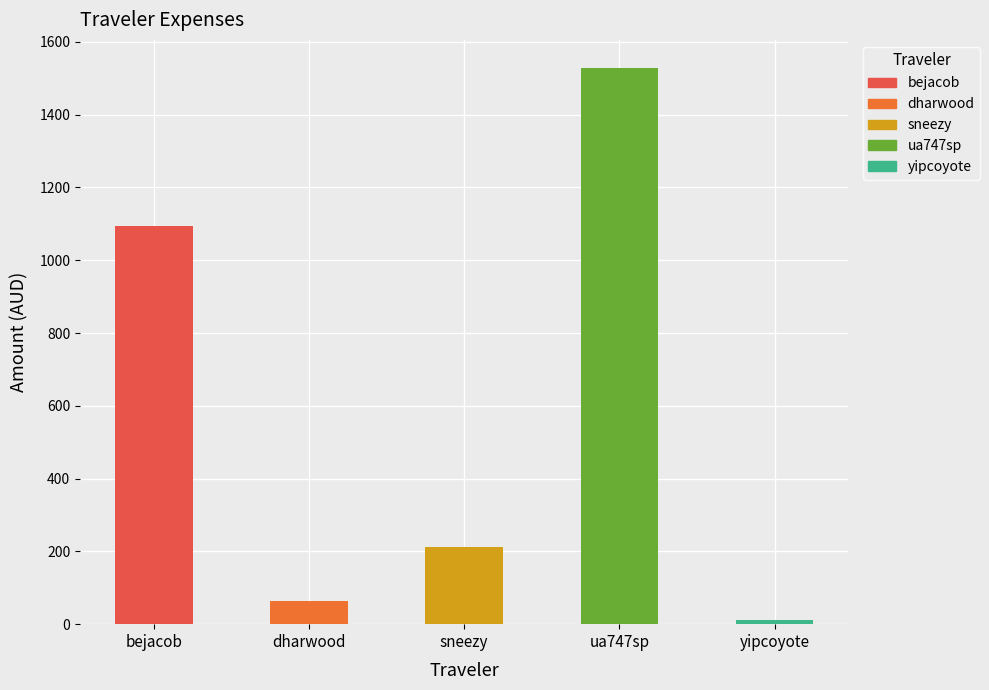

How many data points are less than 211?

2